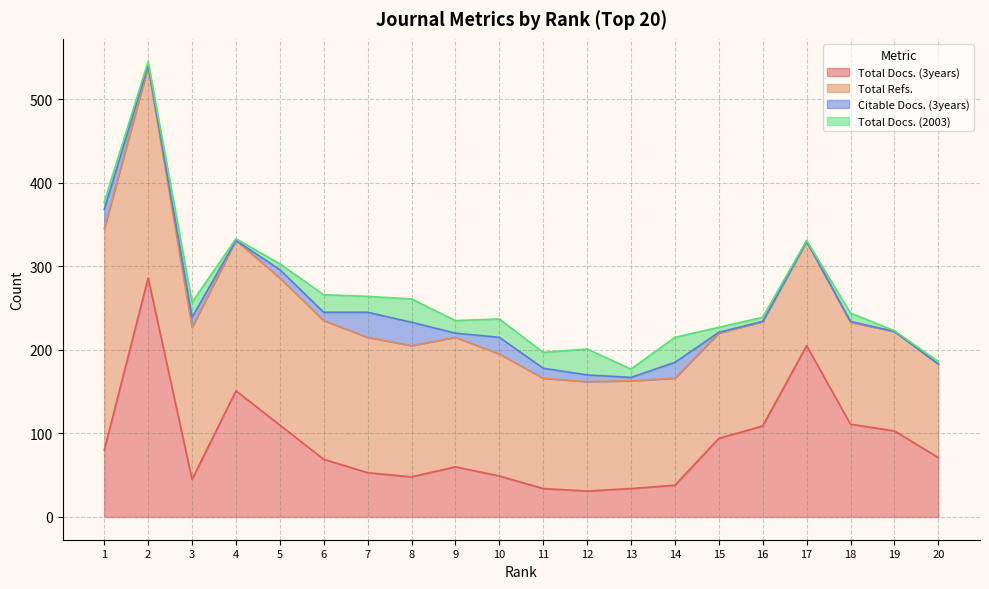

Does the chart display data point markers on the line(s)?

No